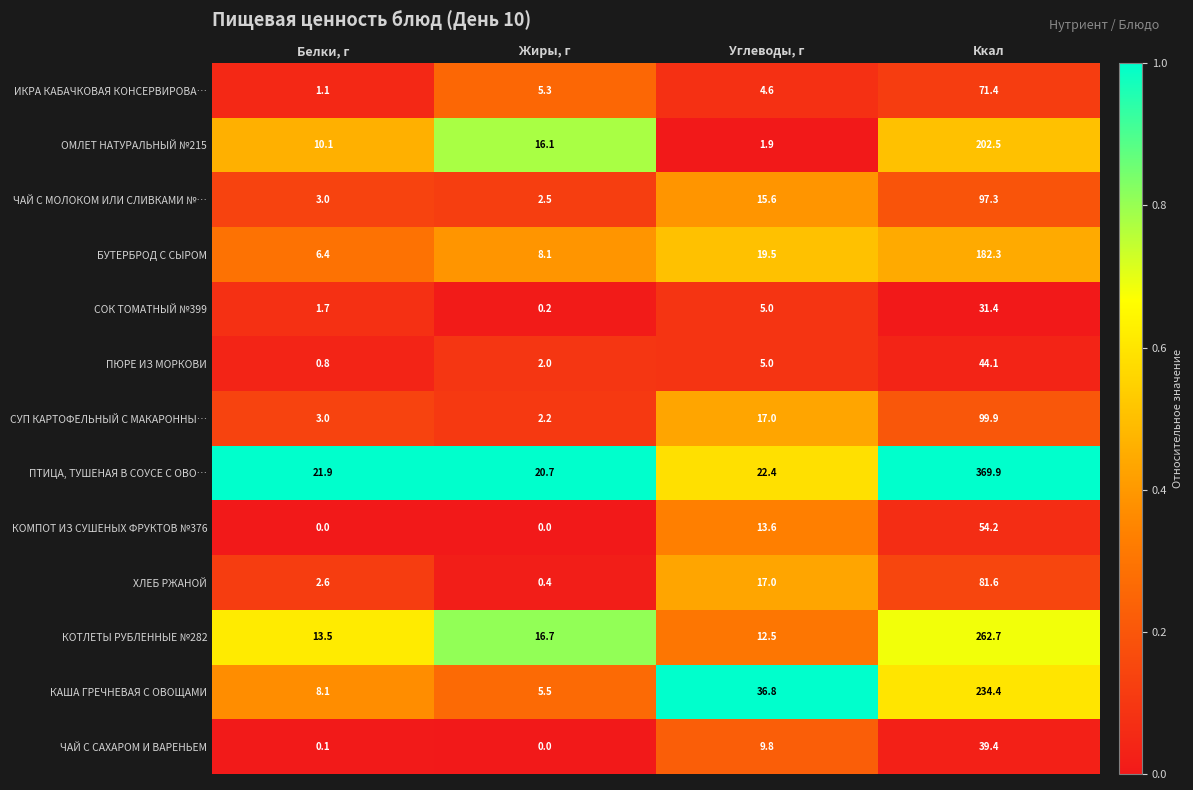

Read the ЧАЙ С САХАРОМ И ВАРЕНЬЕМ value at Углеводы, г.

9.8